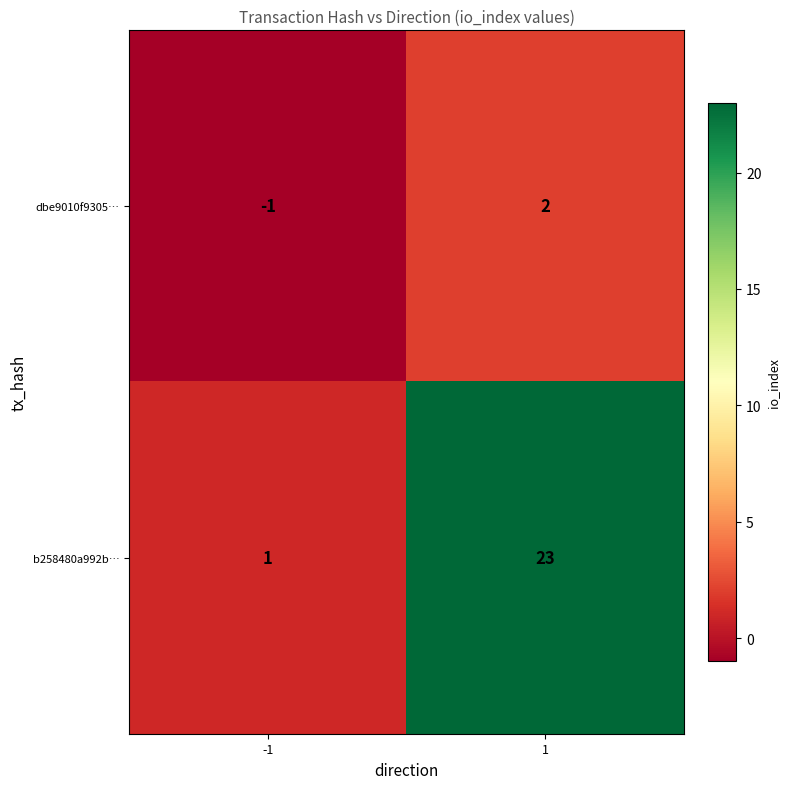

Reading left to right, list all the values displayed in this chart.

dbe9010f9305…: -1=-1	1=2
b258480a992b…: -1=1	1=23